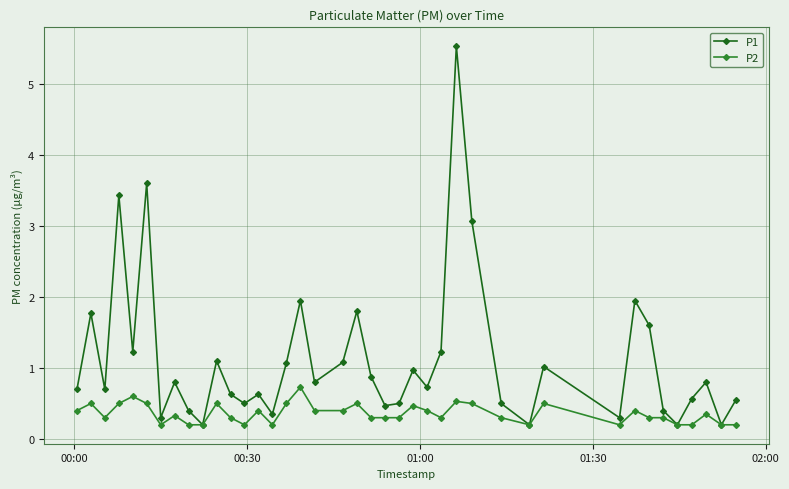

What is the value of the P2 point at the 10th from the left?

0.2